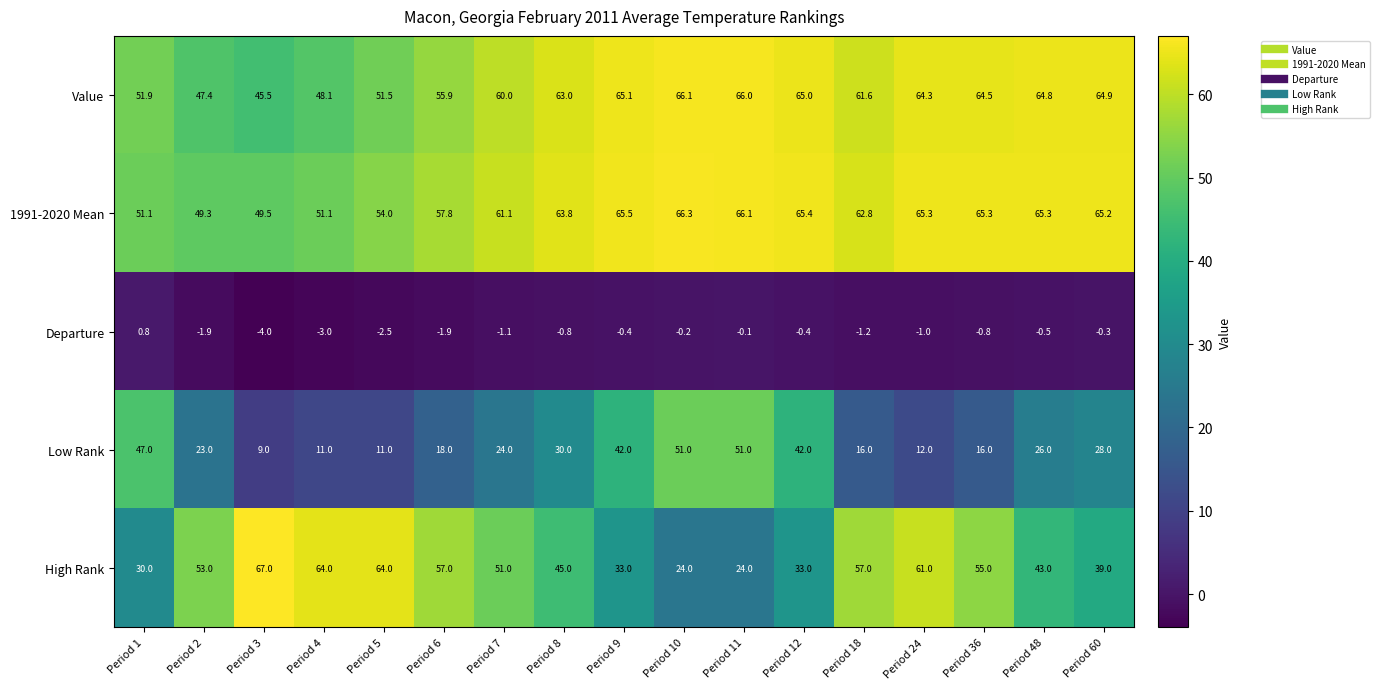

Where does the 1991-2020 Mean series first go above 63?

Period 8